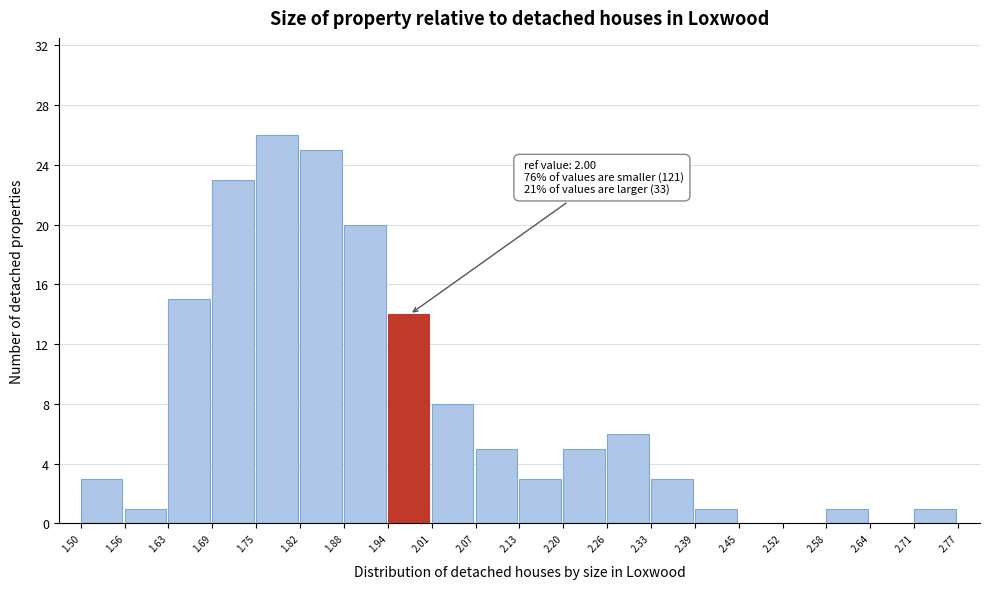

Which range on the x-axis has the tallest bar?

1.75 to 1.82